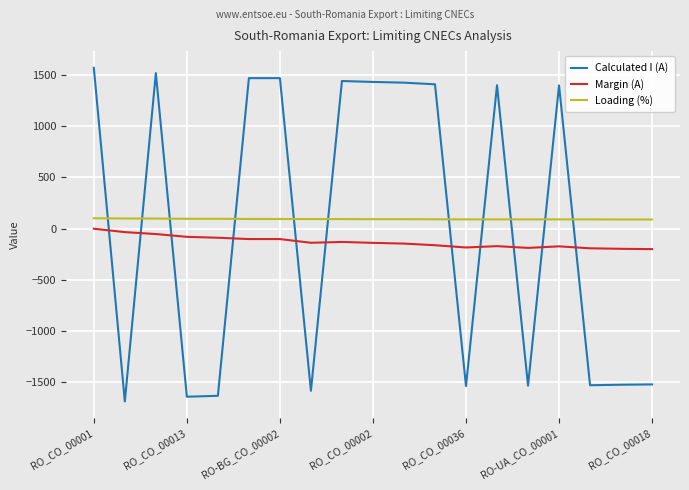

What is the lowest value of the Margin (A) series?

-201